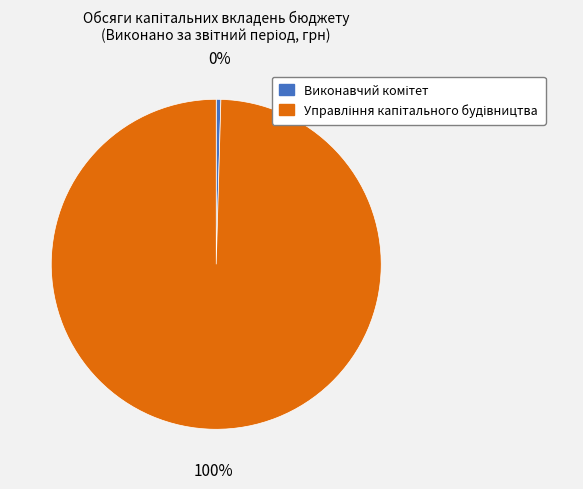

To the nearest percent, what is the average slice percentage?

50%